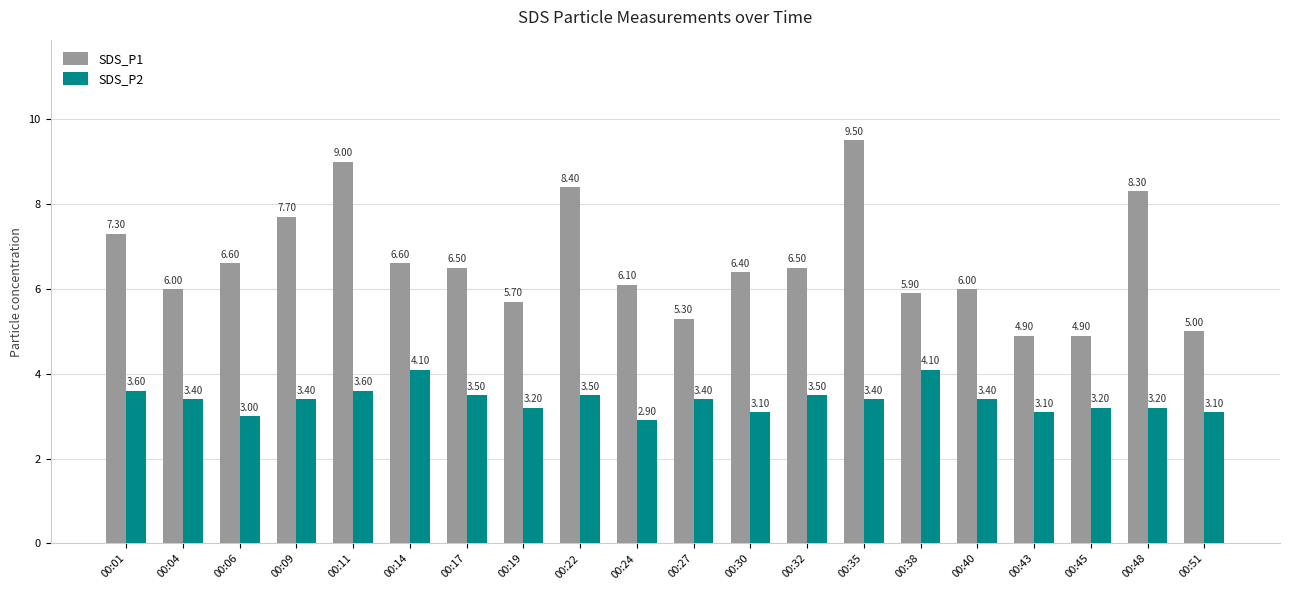

Count the number of categories in the chart.

20